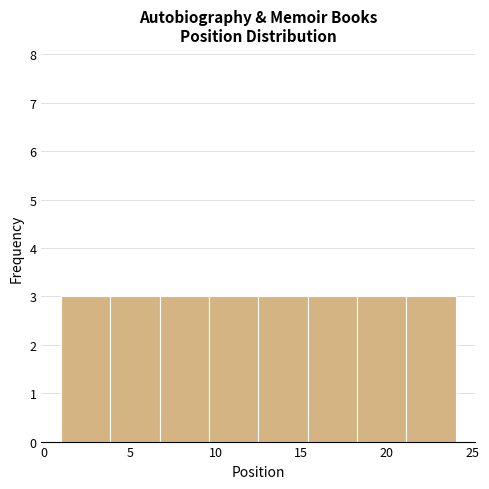

Reading left to right, transcribe this chart: for each bar, give the range it covers on the x-axis and its height. Neither the bar edges nor the heights are printed on the chart, so give them approximately, as read against the axes.

1.0 to 4.0: 3
4.0 to 7.0: 3
7.0 to 9.5: 3
9.5 to 12.5: 3
12.5 to 15.5: 3
15.5 to 18.5: 3
18.5 to 21.0: 3
21.0 to 24.0: 3